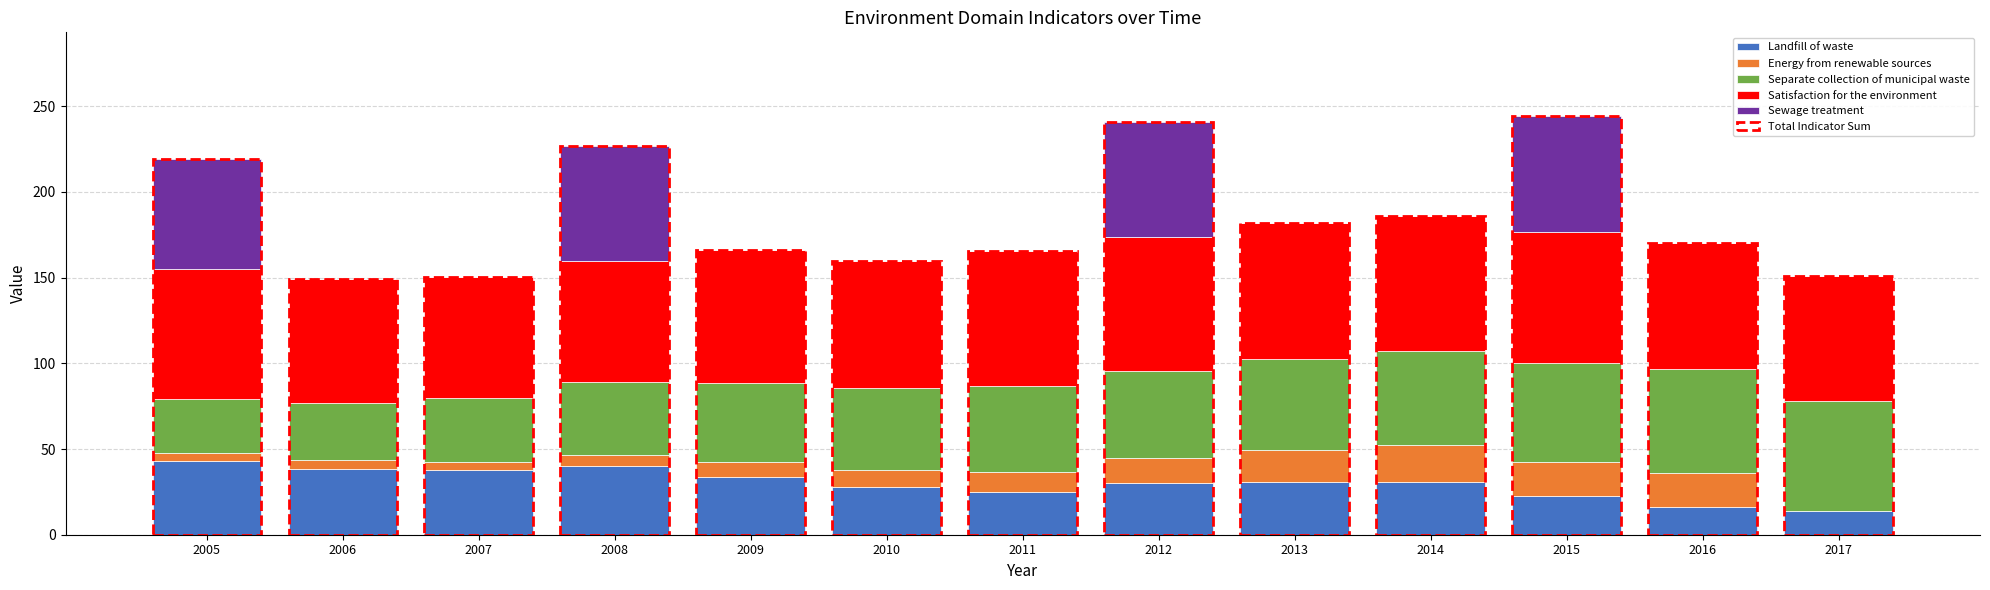

What is the highest value of the Landfill of waste series?

42.8